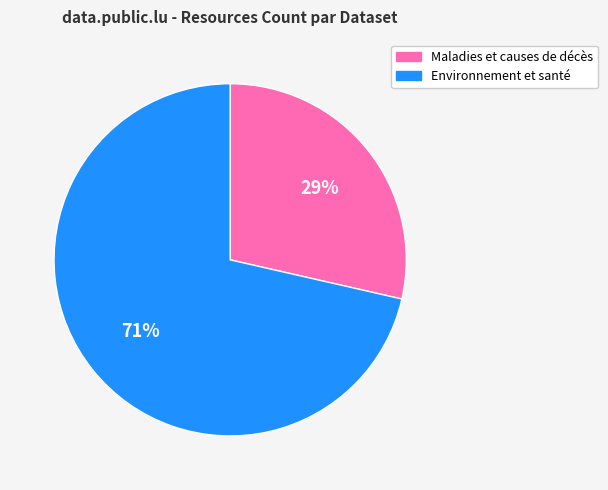

Count the number of slices in the pie.

2